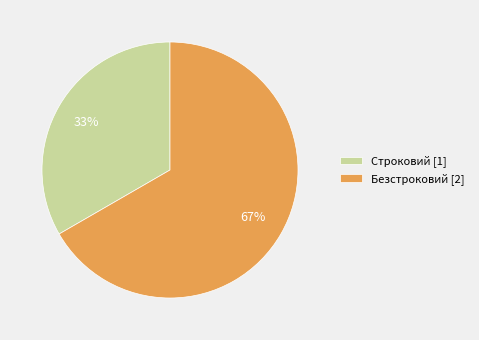

Between Строковий [1] and Безстроковий [2], which is larger?

Безстроковий [2]